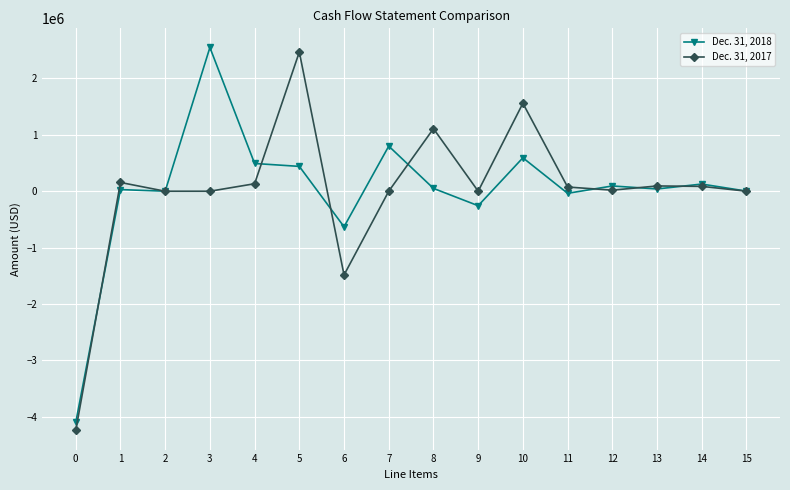

True or false: Dec. 31, 2018 and Dec. 31, 2017 cross at least once.

True